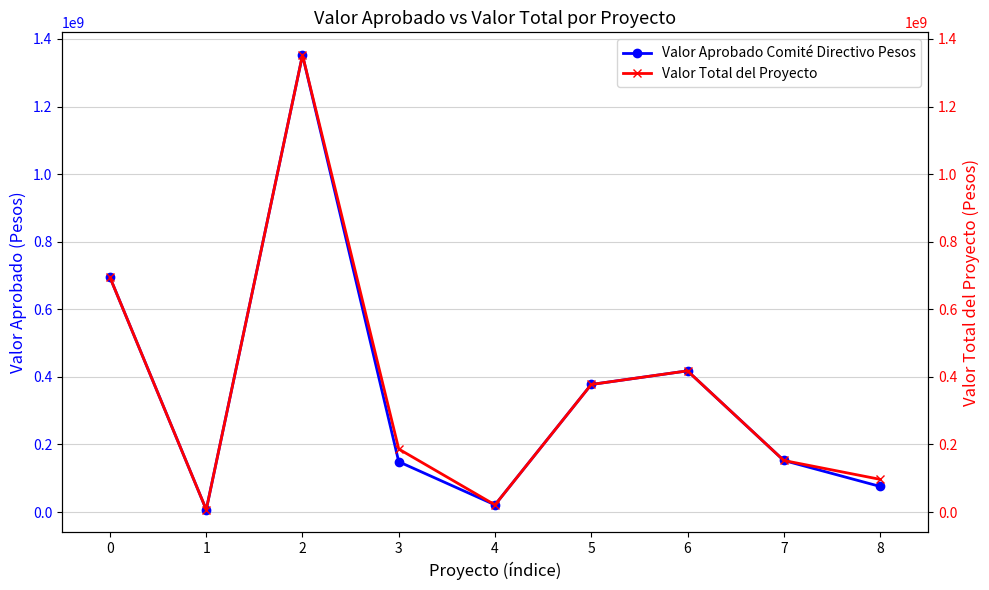

Rank the series by their average value, from lowest to highest.

Valor Aprobado Comité Directivo Pesos, Valor Total del Proyecto